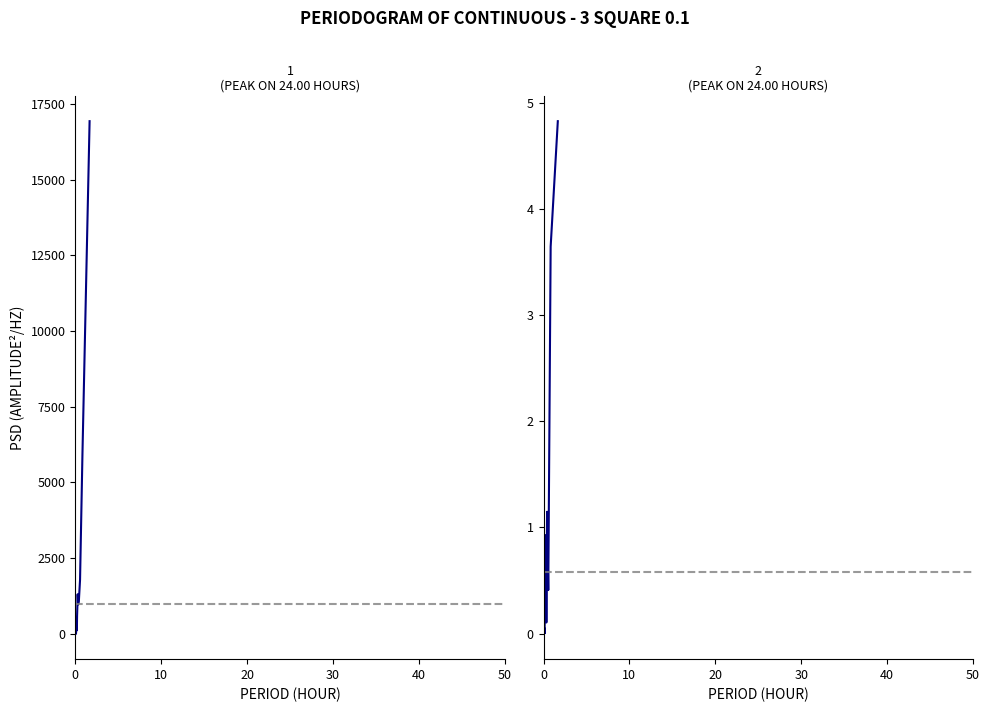

Reading right to left, what are all the values shown in this chart?

pressure: 16927.2	5905.4	1779.3	1071.1	961.8	1298.4	853.2	576.4	117.5	154.7	138.3	134.5	543.3	182.0	286.5	126.7	111.0	44.2	112.0	0.2
temperature: 4.8	3.6	0.4	1.1	0.1	0.9	0.7	0.5	0.3	0.2	0.2	0.1	0.0	0.0	0.0	0.1	0.1	0.0	0.0	0.0